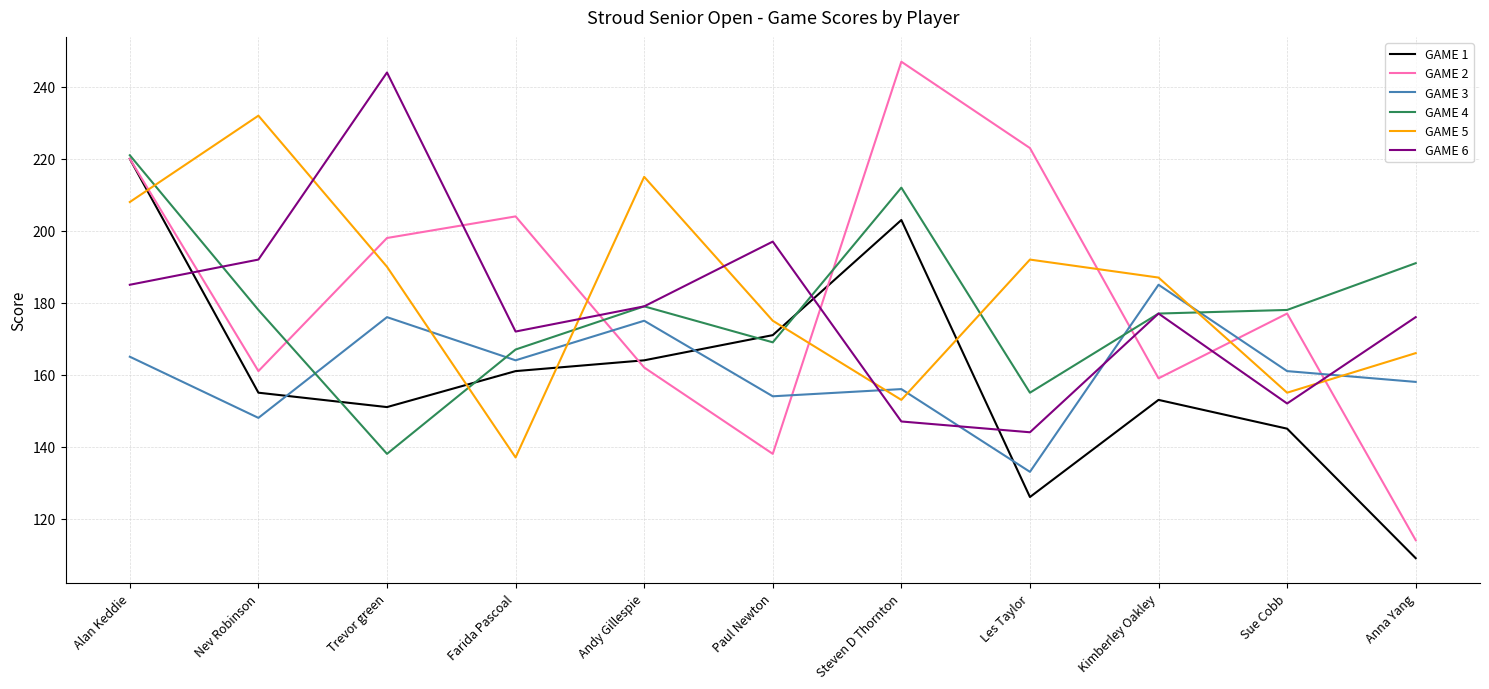

What is the minimum value shown in the chart?

109